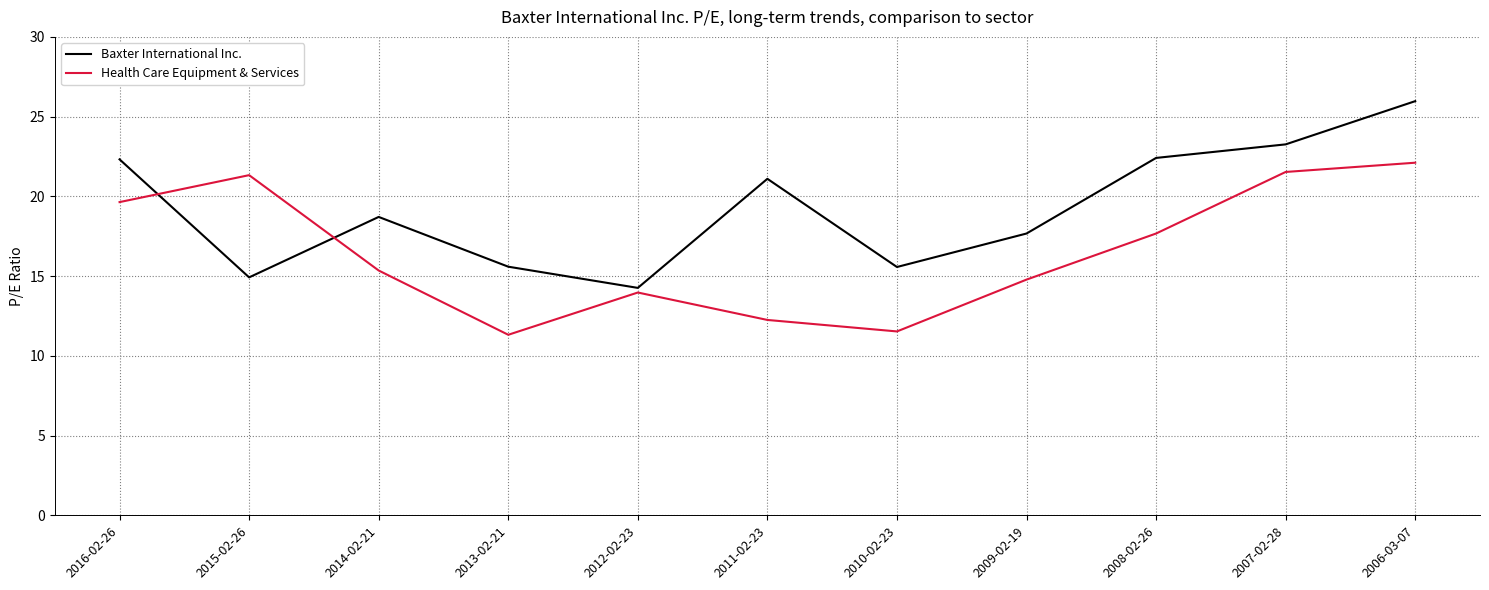

Which series has the largest total across all categories?

Baxter International Inc.